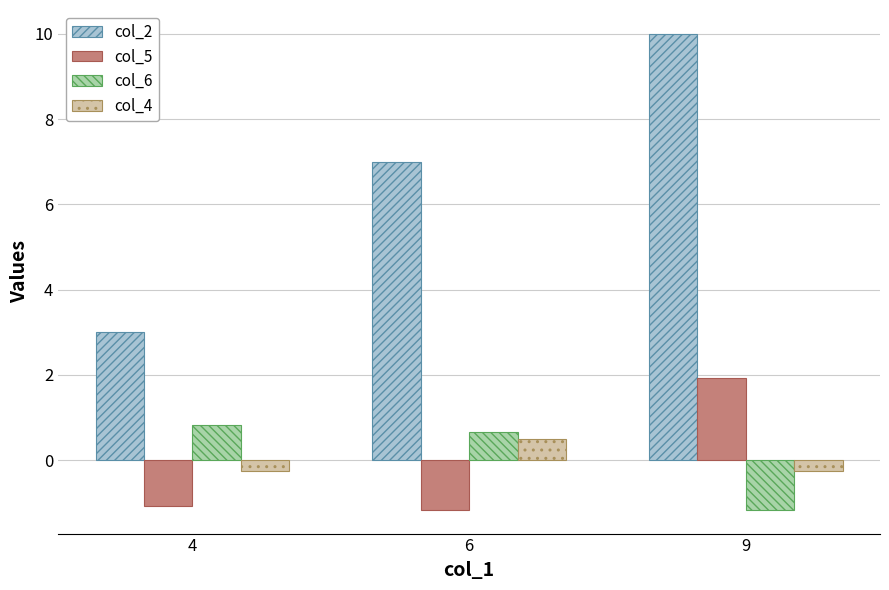

What is the sum of all col_5 values?

-0.3